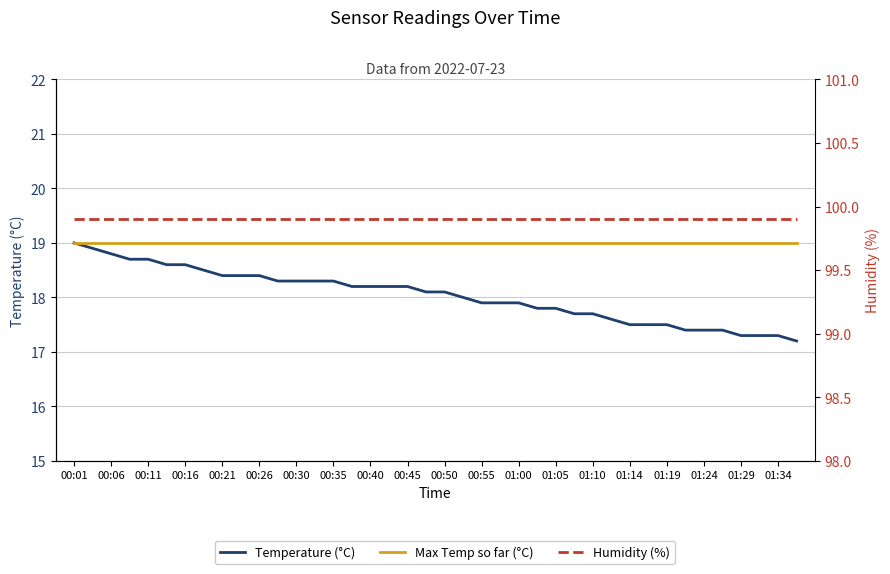

How many lines are shown in the chart?

3